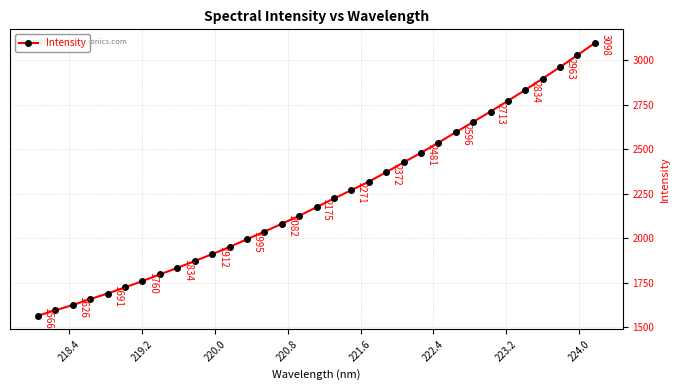

What is the minimum value shown in the chart?

1566.0